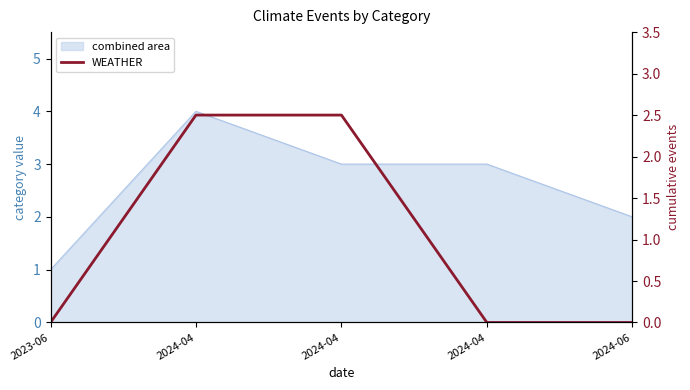

Reading left to right, transcribe all the data shown in this chart.

2023-06=0.0	2024-04=2.5	2024-04=2.5	2024-04=0.0	2024-06=0.0